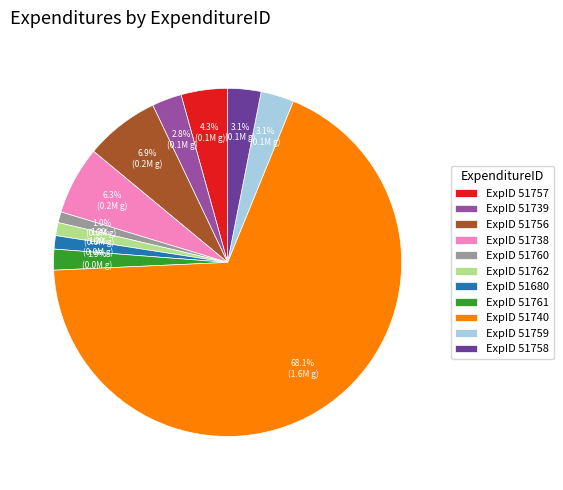

How many slices are in this pie chart?

11